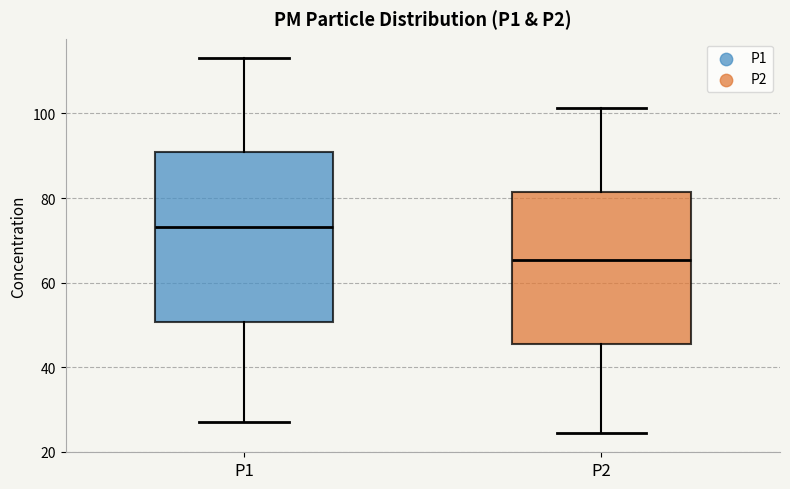

Reading left to right, transcribe this box plot: for each box, give where its median line is, the range the box spans, and where its two whiskers end, as read against the y-axis. The values are not printed on the chart, so give them approximately, as read against the axis.

P1: median 74, box 50 to 90, whiskers 26 to 114
P2: median 66, box 46 to 82, whiskers 24 to 102